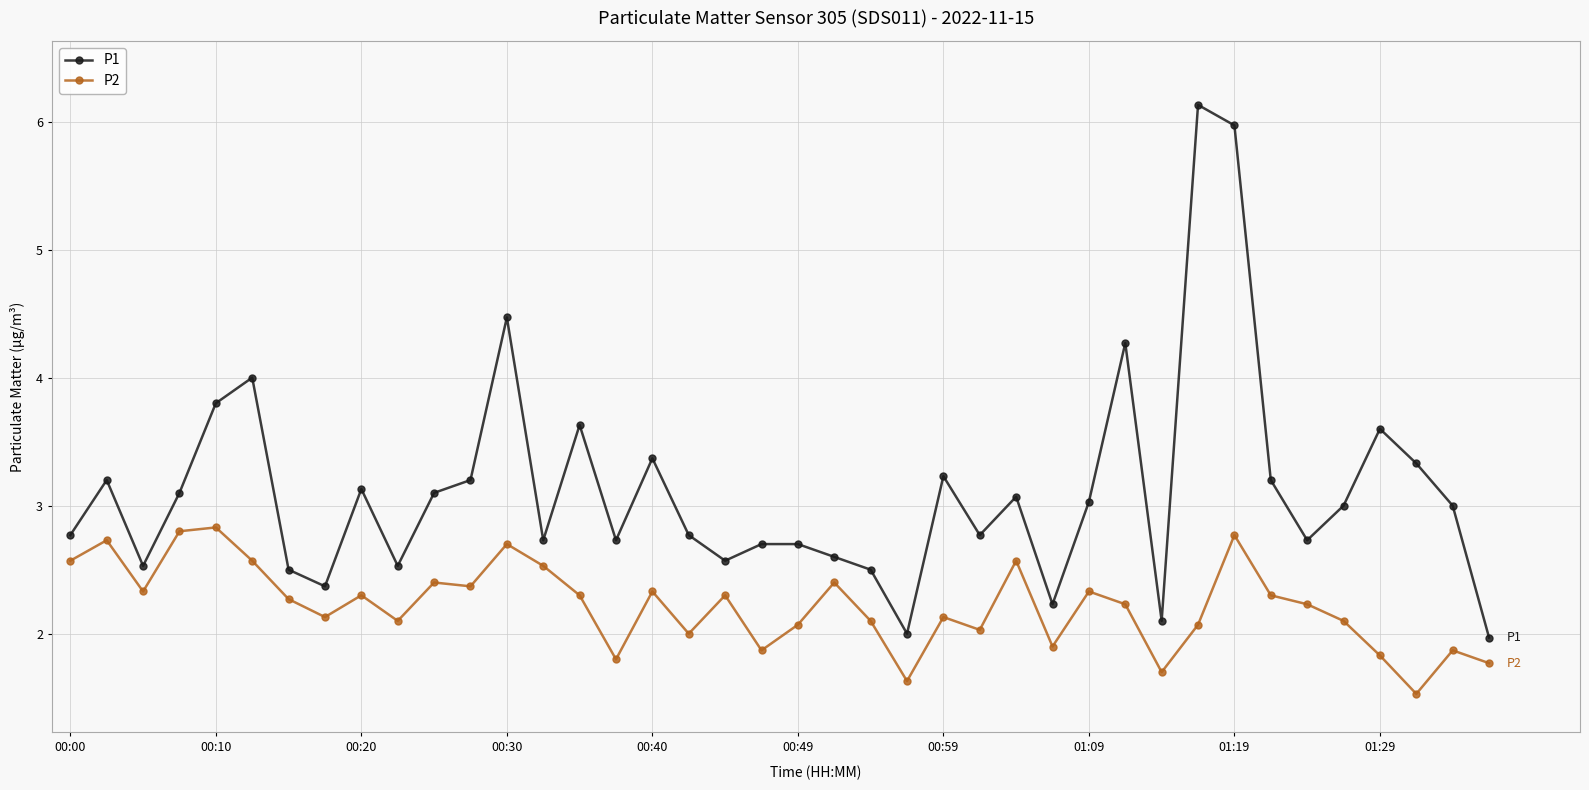

What is the difference between the maximum and minimum values in the P1 series?

4.2